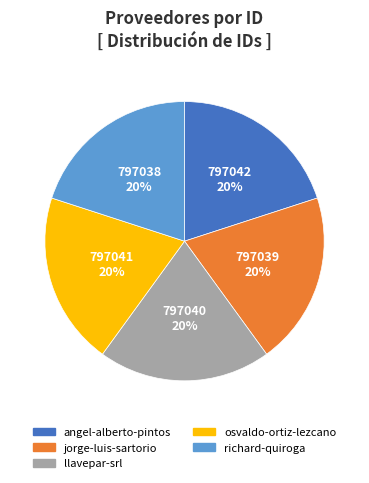

Does any single category account for the majority?

No